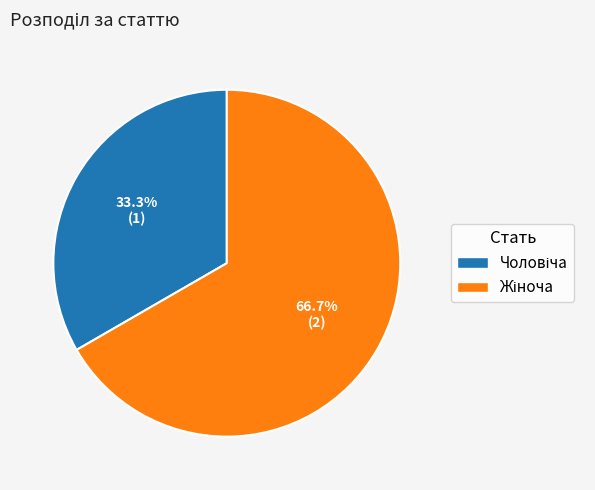

What is the change in value from Чоловіча to Жіноча?

+1